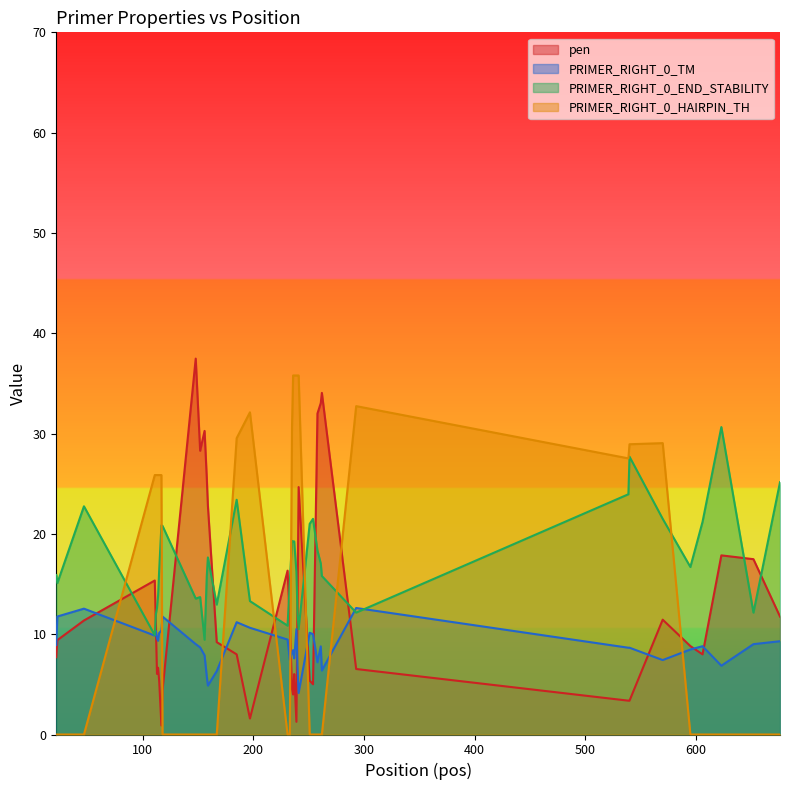

True or false: PRIMER_RIGHT_0_END_STABILITY and pen cross at least once.

True